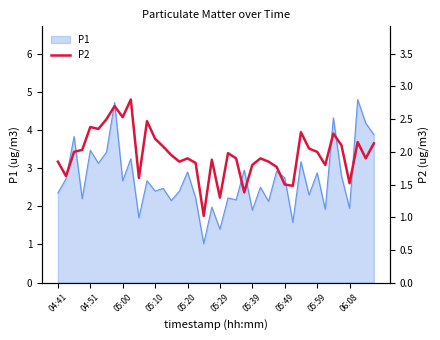

What position from the right is 34?

6